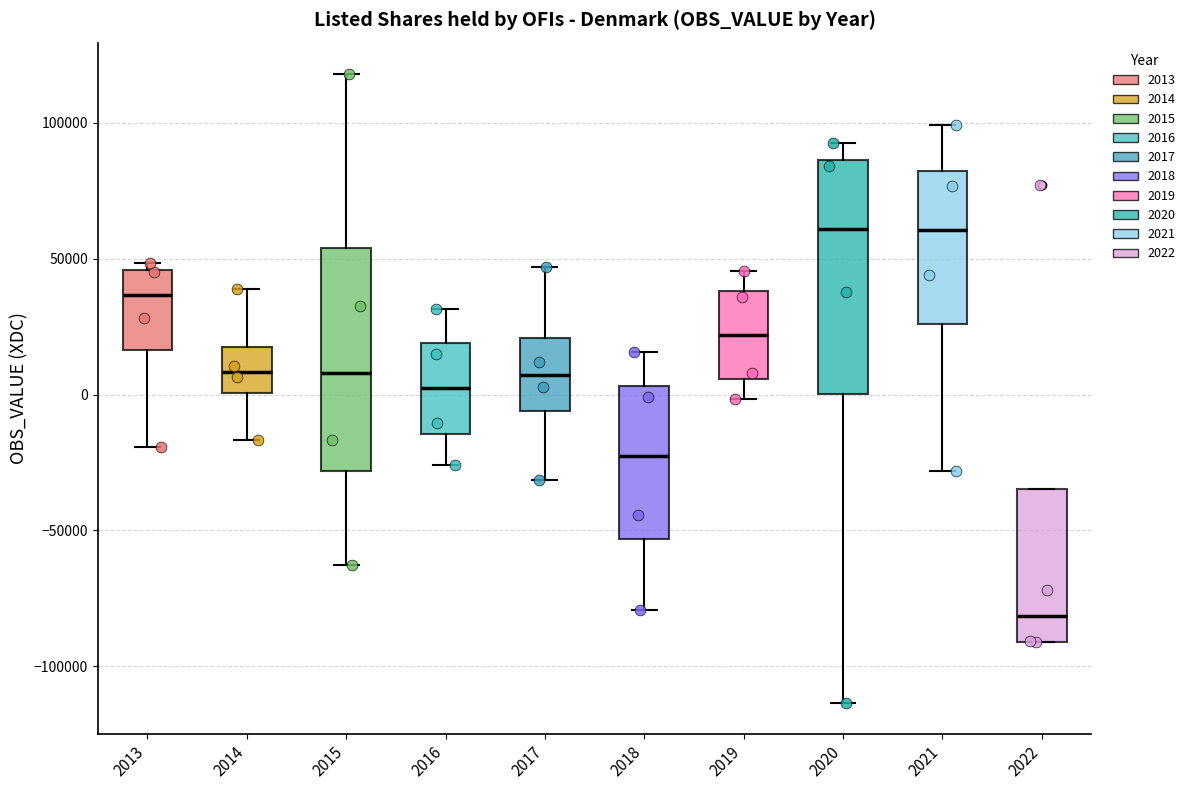

Reading left to right, read every box against the y-axis: the position of its median line, the range the box covers, and the ends of its whiskers. The values are not printed on the chart, so give them approximately, as read against the axis.

2013: median 35000, box 15000 to 45000, whiskers -20000 to 50000
2014: median 10000, box 0 to 15000, whiskers -15000 to 40000
2015: median 10000, box -30000 to 55000, whiskers -65000 to 120000
2016: median 0, box -15000 to 20000, whiskers -25000 to 30000
2017: median 5000, box -5000 to 20000, whiskers -30000 to 45000
2018: median -25000, box -55000 to 5000, whiskers -80000 to 15000
2019: median 20000, box 5000 to 40000, whiskers 0 to 45000
2020: median 60000, box 0 to 85000, whiskers -115000 to 95000
2021: median 60000, box 25000 to 80000, whiskers -30000 to 100000
2022: median -80000, box -90000 to -35000, whiskers -90000 to -35000